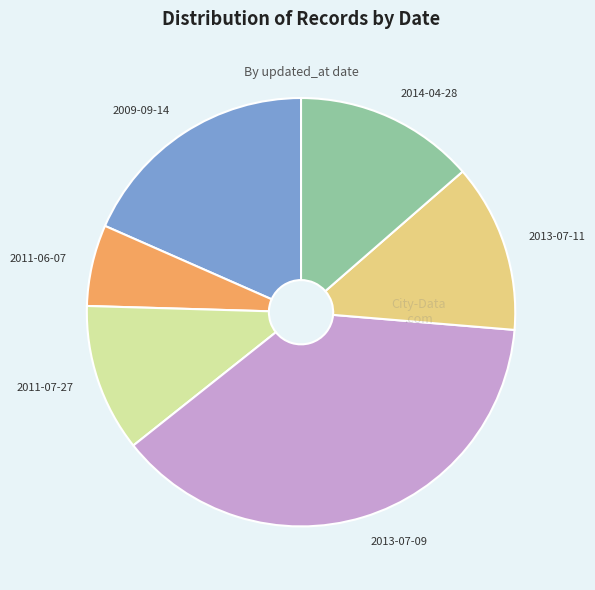

What is the ratio of the value at 2009-09-14 to the value at 2013-07-09?

0.5